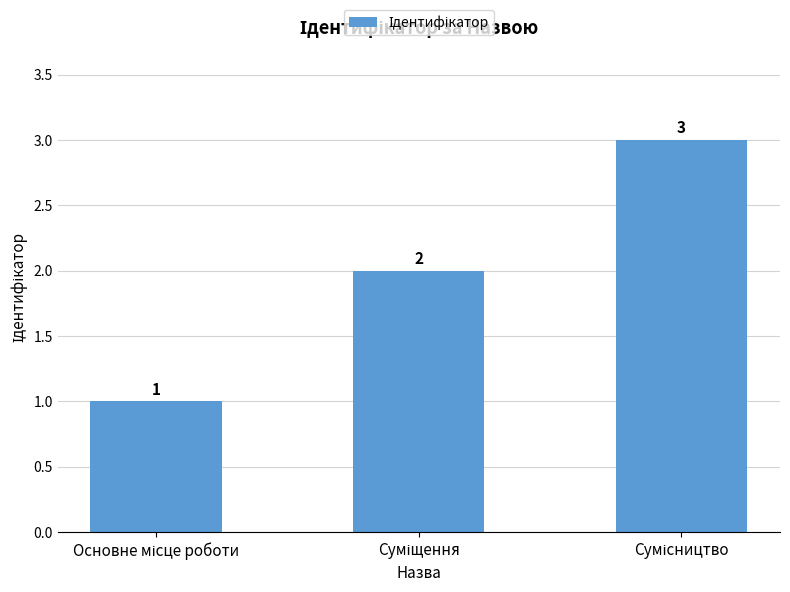

Reading right to left, what are all the values shown in this chart?

3	2	1